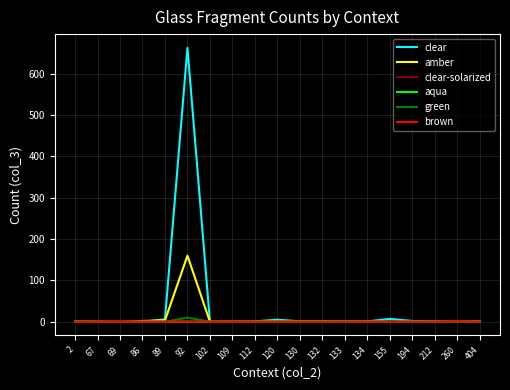

At which category is the sum across all series the highest?

92